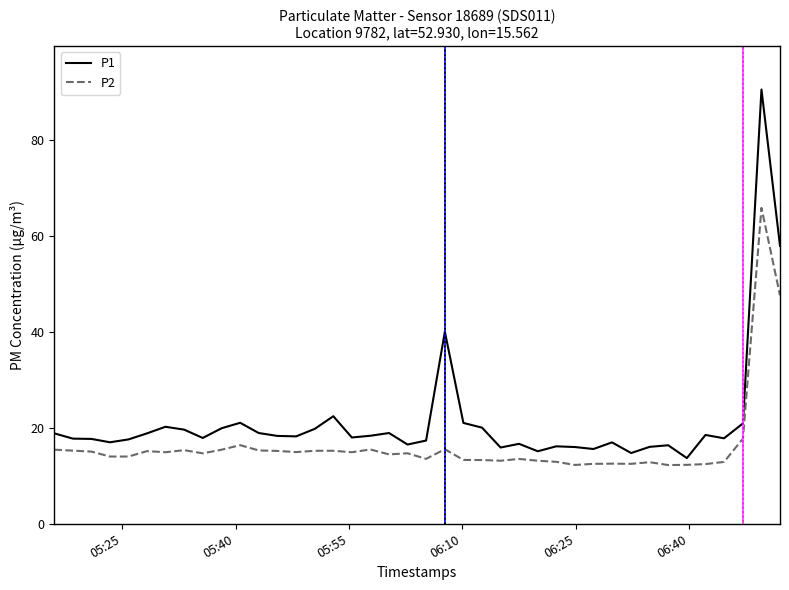

Which series has the widest spread of values?

P1